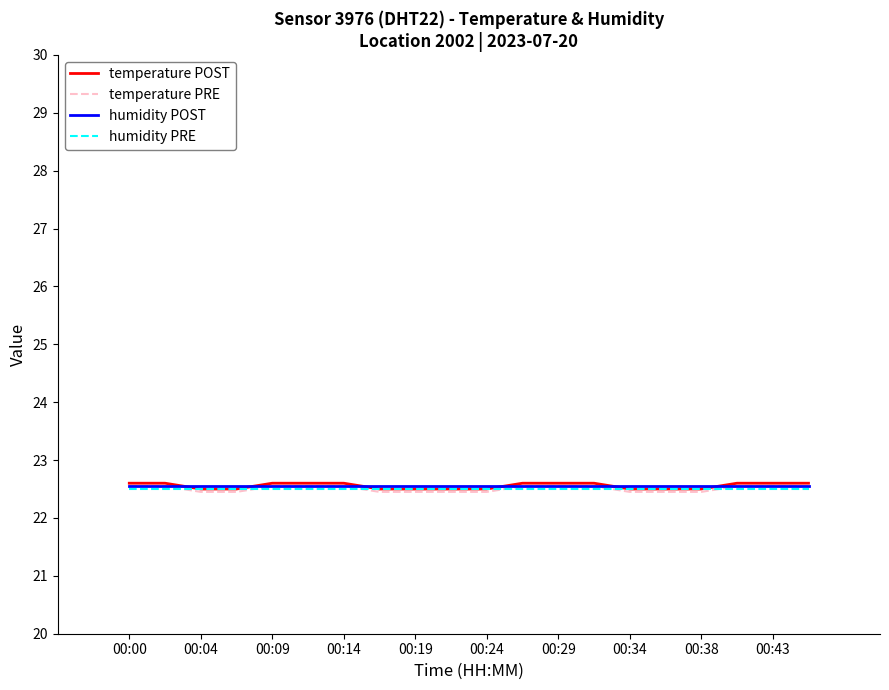

What is the greatest value displayed?

22.6